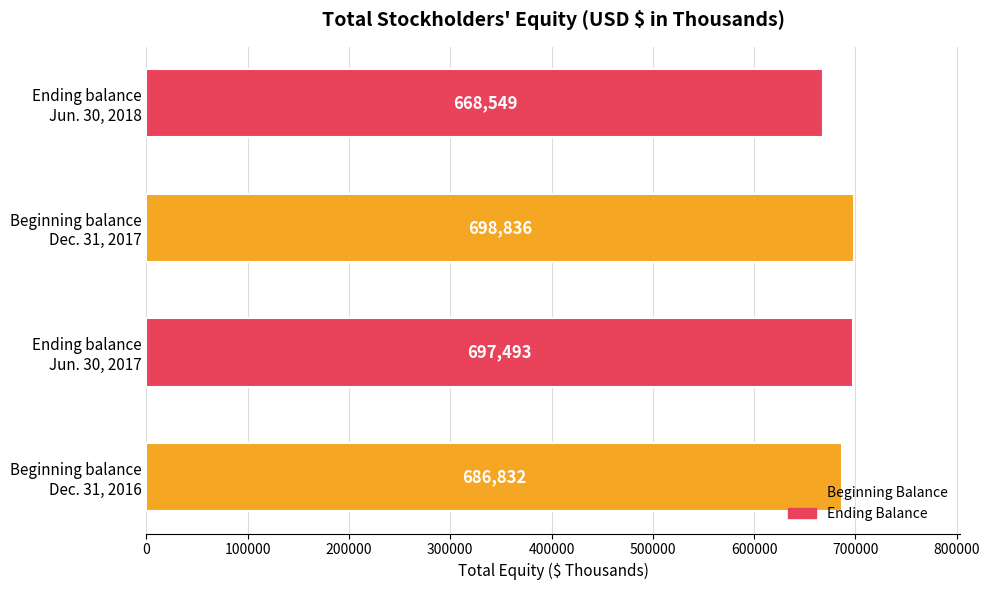

Reading bottom to top, list all the values displayed in this chart.

686832	697493	698836	668549